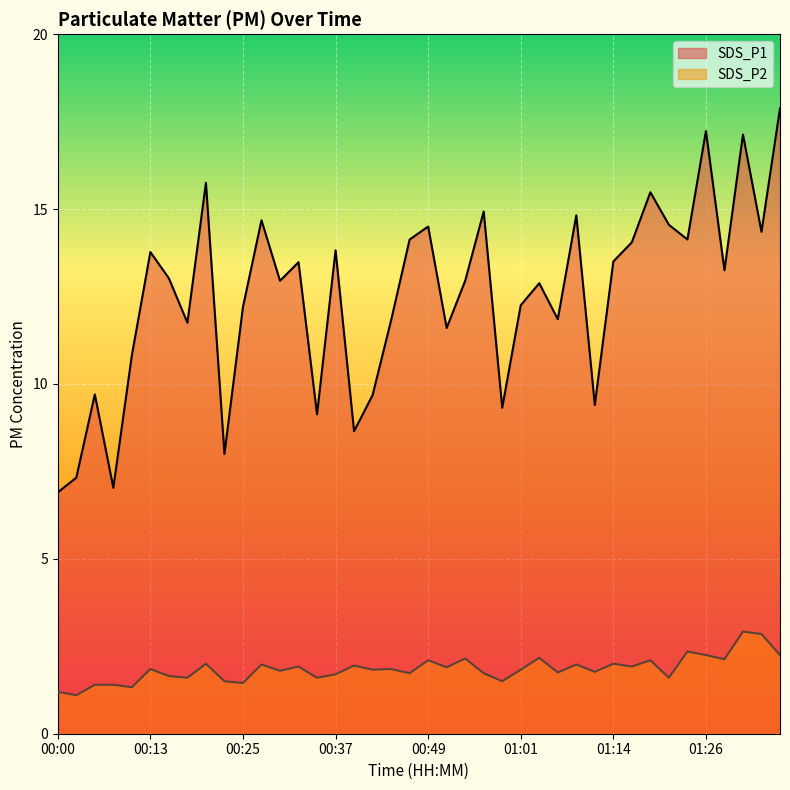

Does the chart display data point markers on the line(s)?

No